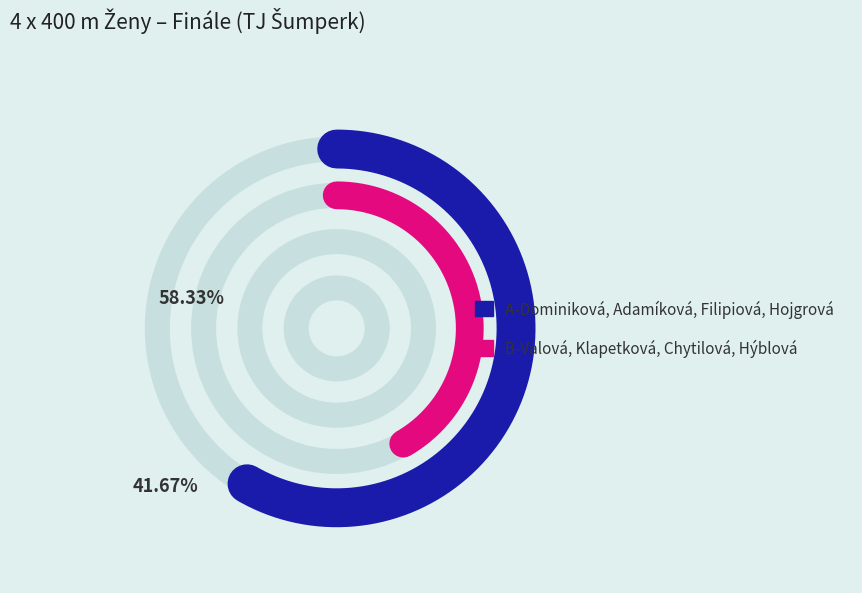

Which category accounts for the majority?

A-Dominiková, Adamíková, Filipiová, Hojgrová